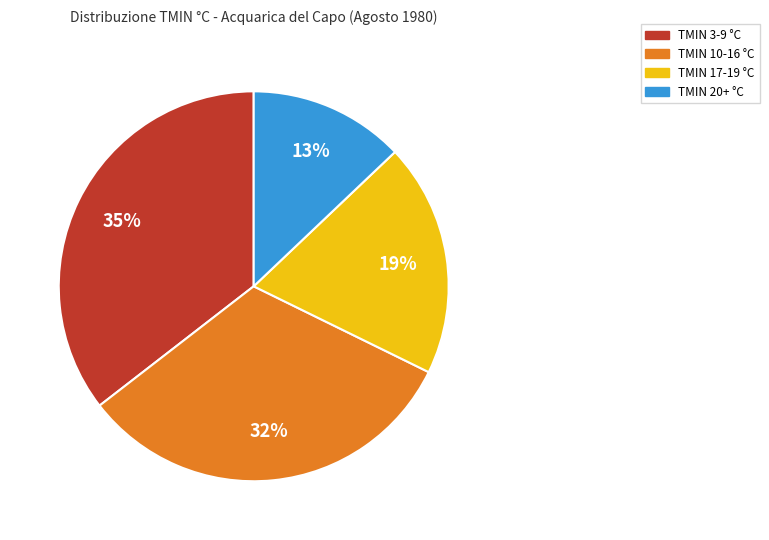

The TMIN 3-9 °C slice represents 35% of the pie. True or false?

True